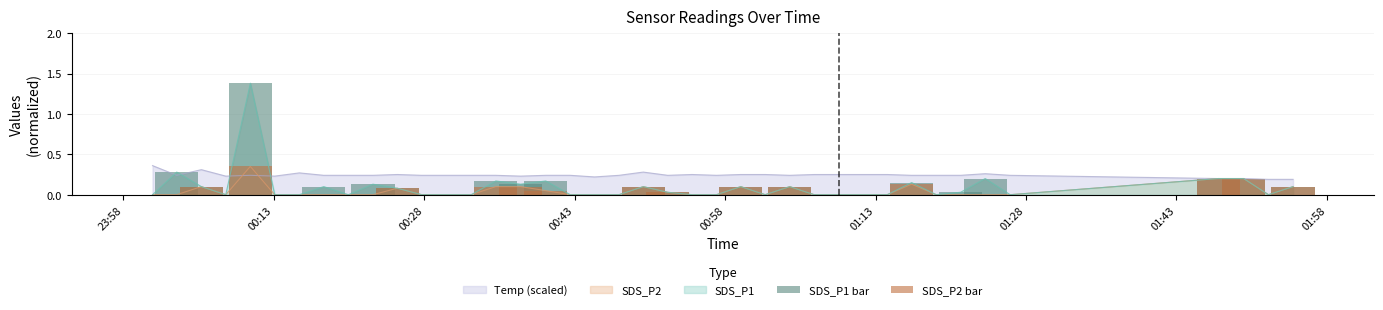

Is the value of SDS_P2 bar at 30 greater than the value of SDS_P1 bar at 12?

No